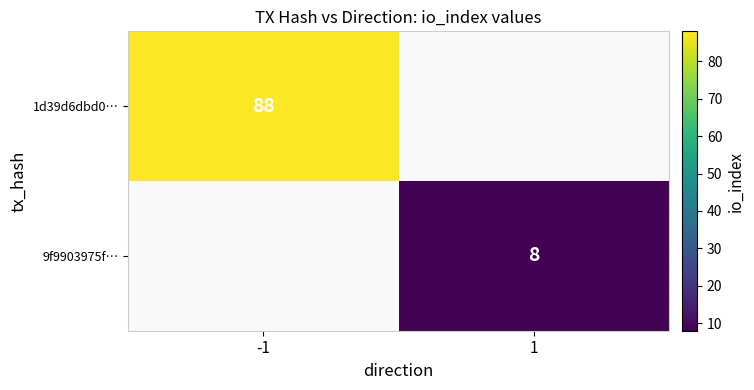

What is the maximum value shown in the chart?

88.0